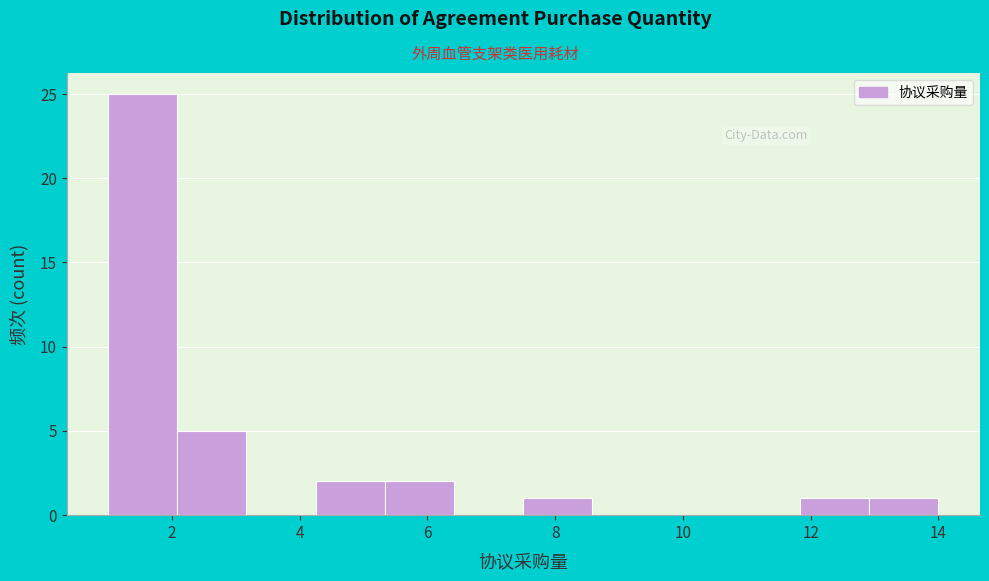

How tall is the bar that spans 4.2 to 5.4 on the x-axis? Neither the bar edges nor the heights are printed on the chart, so give them approximately, as read against the axes.

2